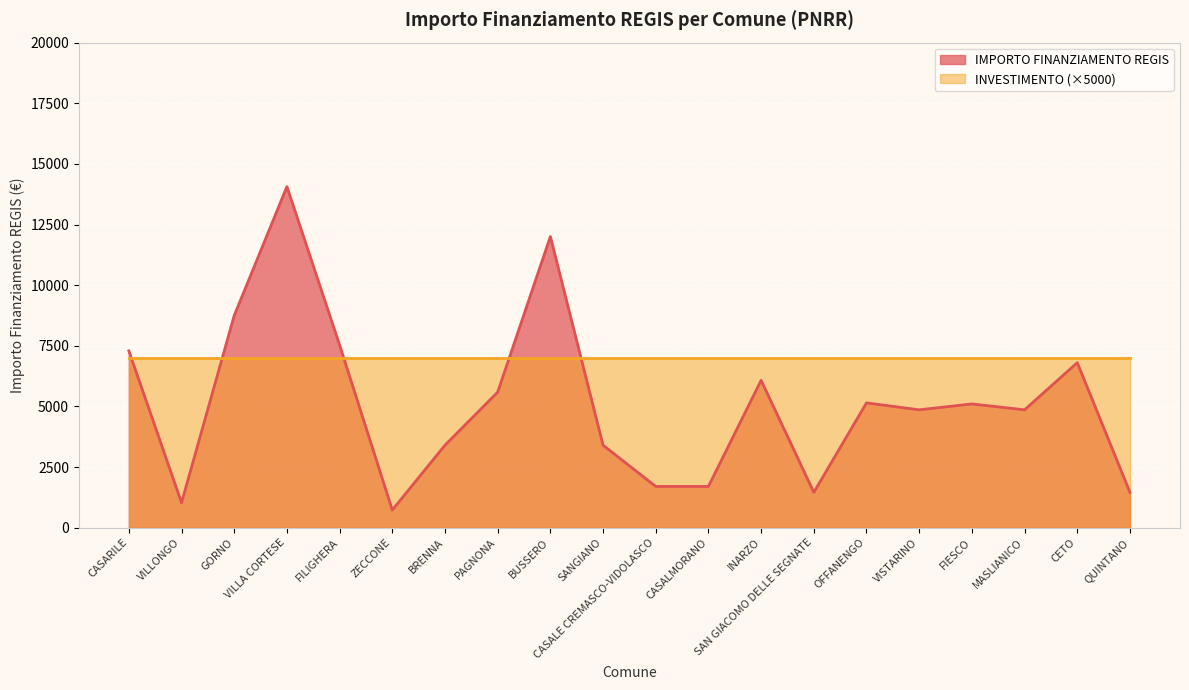

At which category does the data reach its first local peak?

VILLA CORTESE